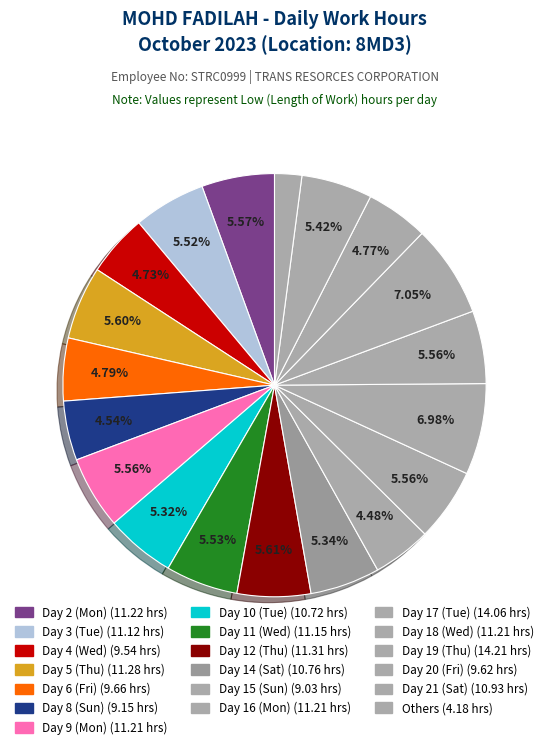

Is there any slice that represents more than half of the pie?

No